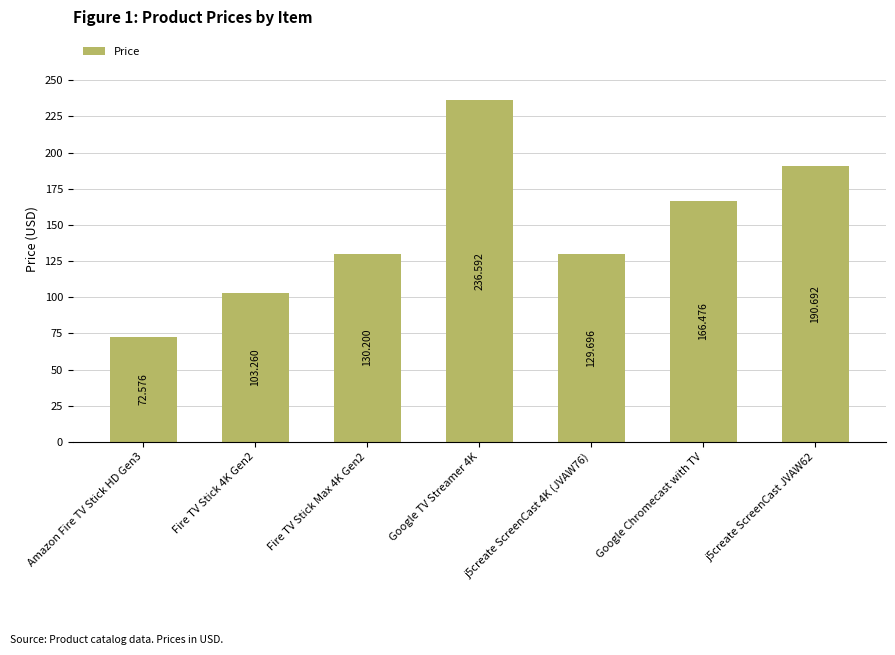

Rank the categories by value from lowest to highest.

Amazon Fire TV Stick HD Gen3, Fire TV Stick 4K Gen2, j5create ScreenCast 4K (JVAW76), Fire TV Stick Max 4K Gen2, Google Chromecast with TV, j5create ScreenCast JVAW62, Google TV Streamer 4K